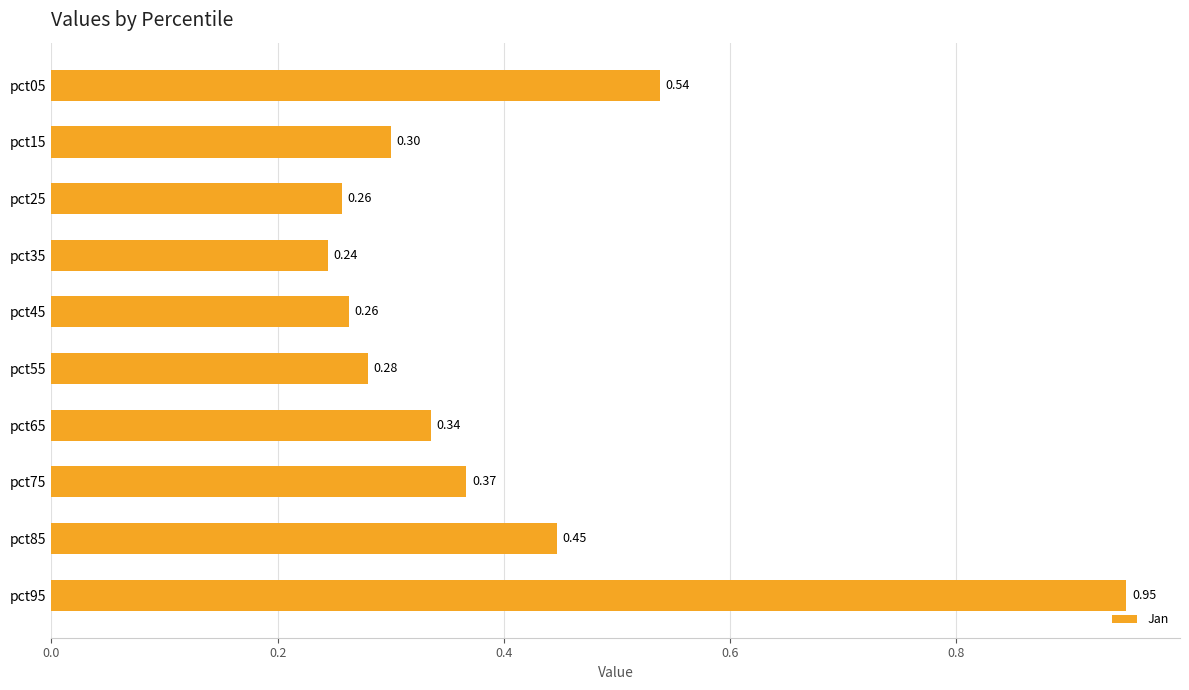

What is the change in value from pct35 to pct95?

+0.7